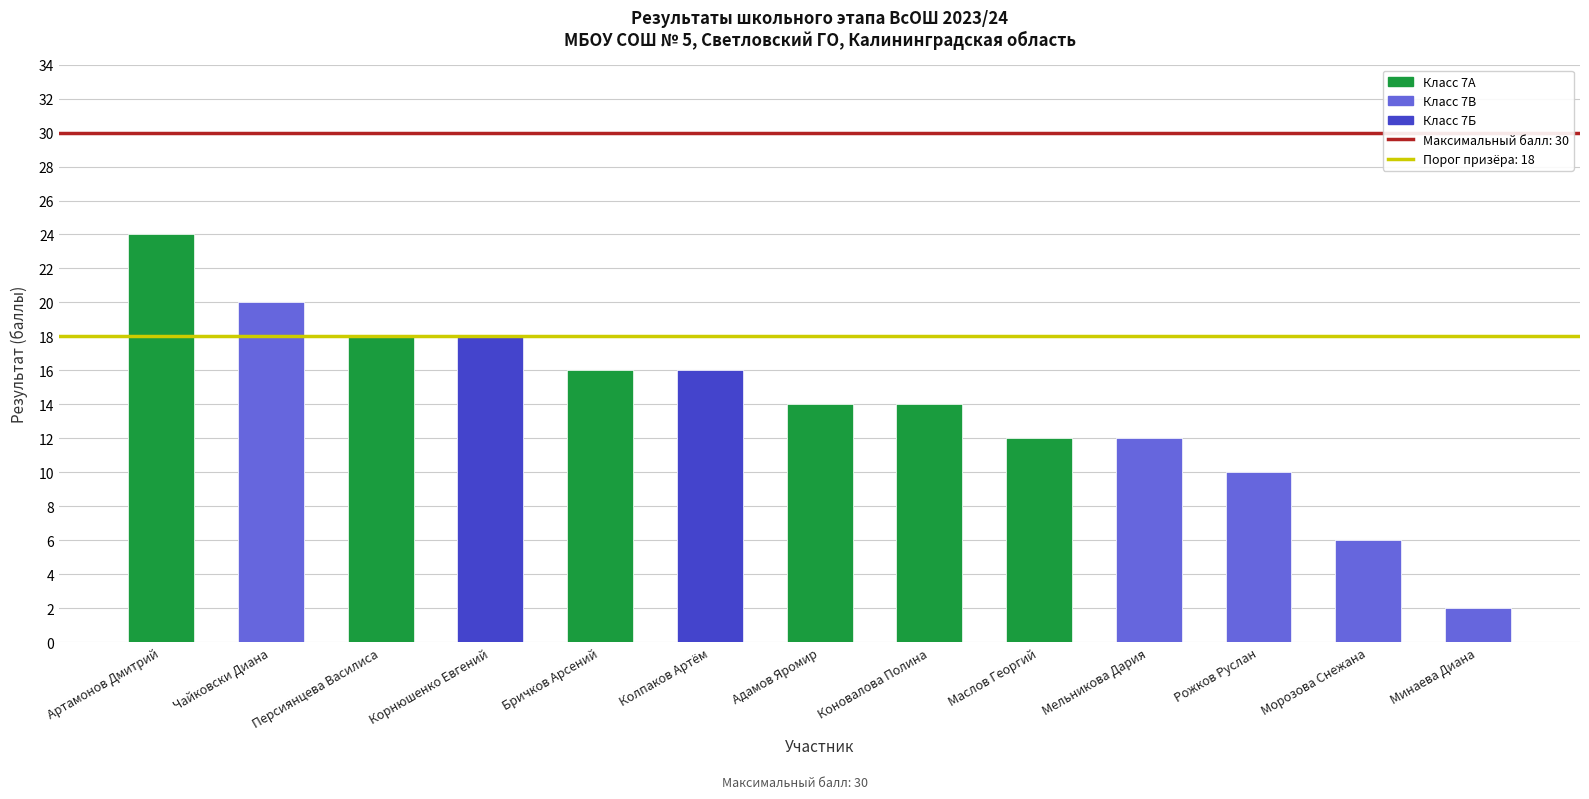

True or false: the data shows 18 at Персиянцева Василиса.

True